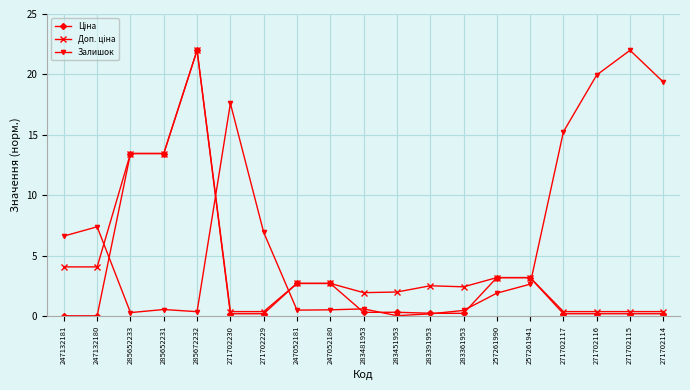

True or false: Залишок has more than 2 points higher than both neighbors.

True